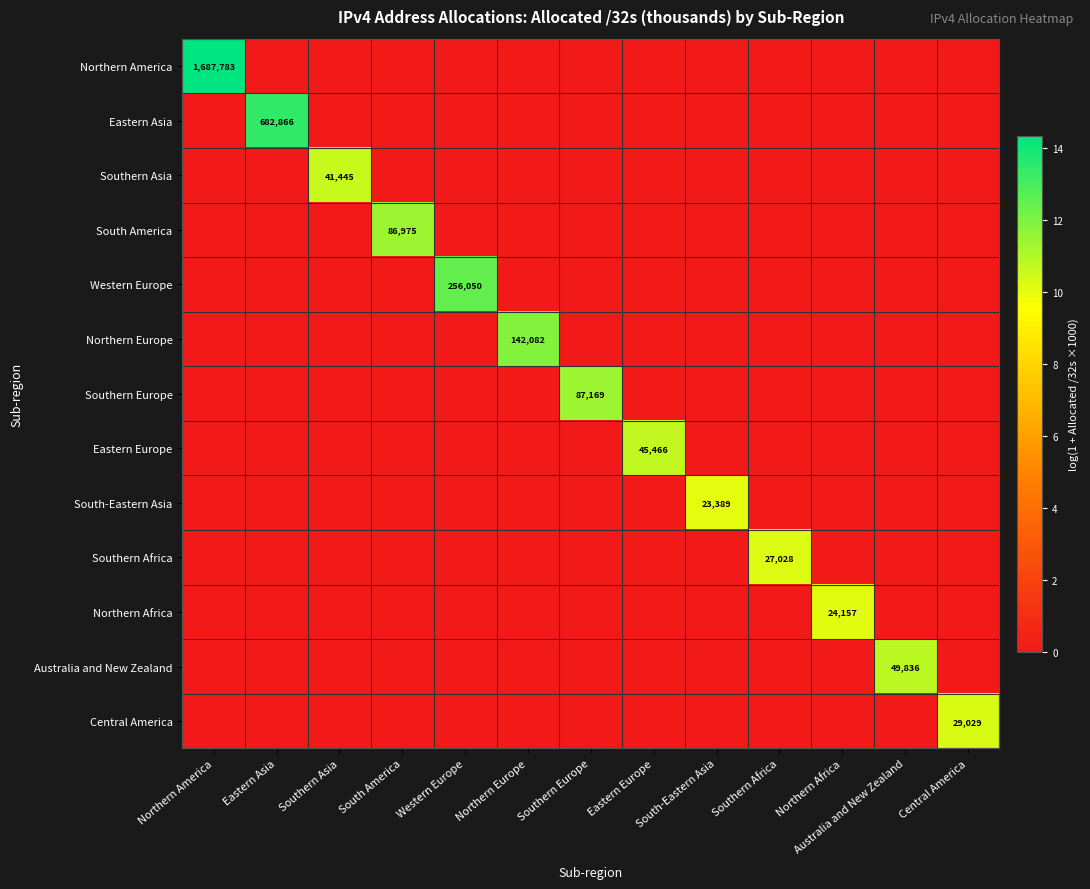

The value of Southern Europe at South America is 0.0. True or false?

True